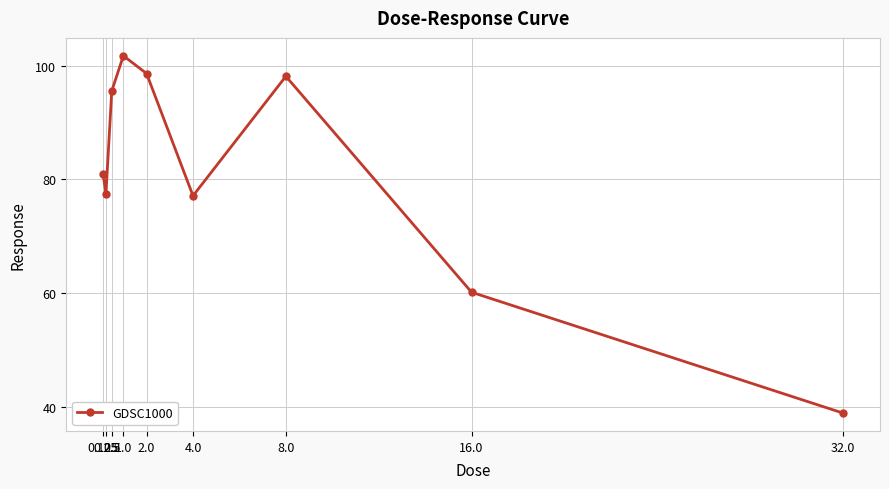

What position from the right is 0.5?

7